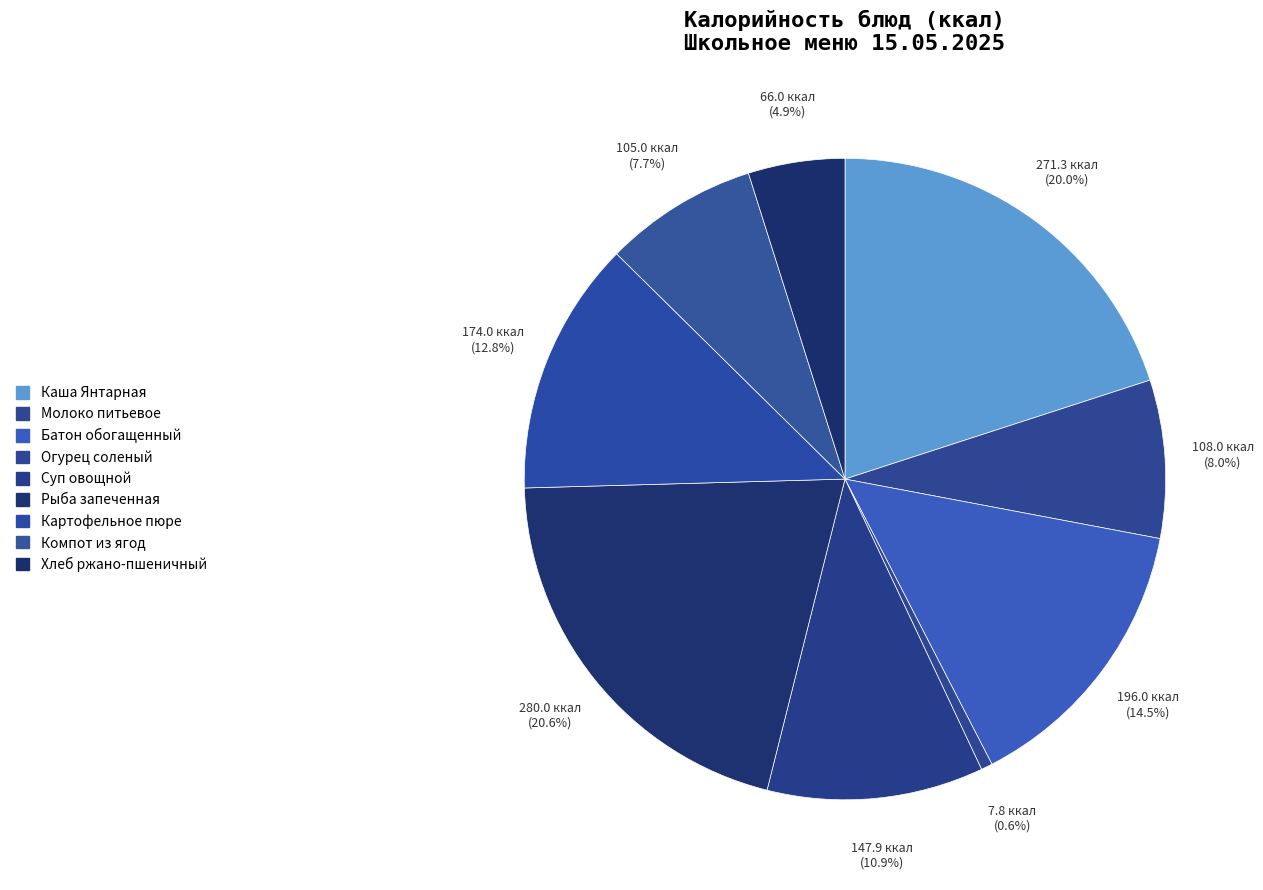

Is Молоко питьевое the majority of the pie?

No